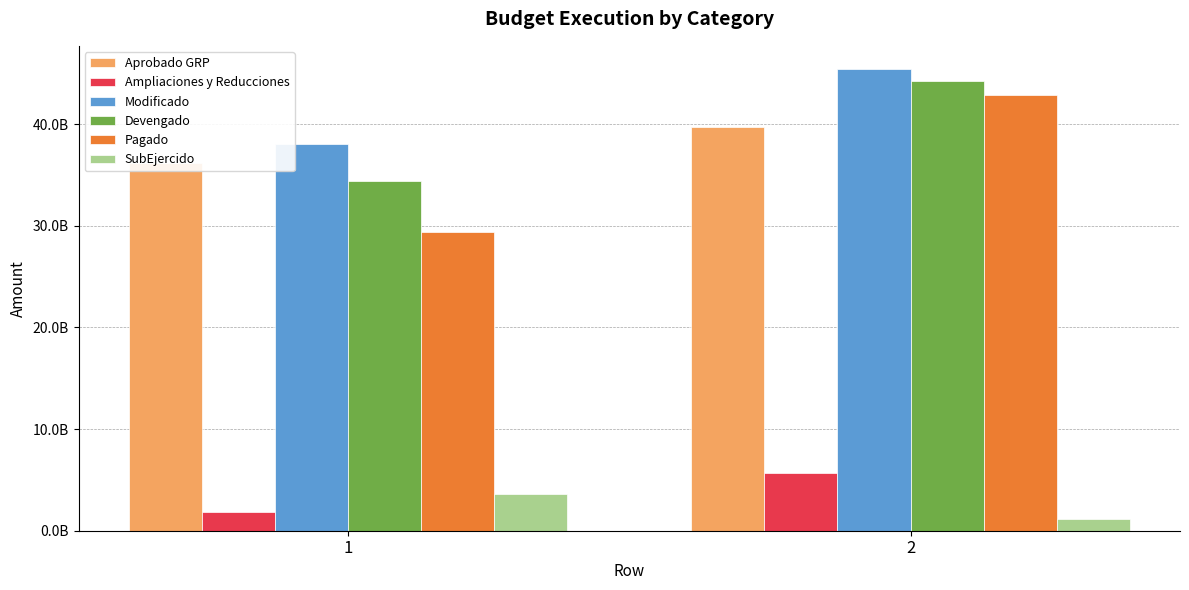

Does the chart contain stacked bars?

No